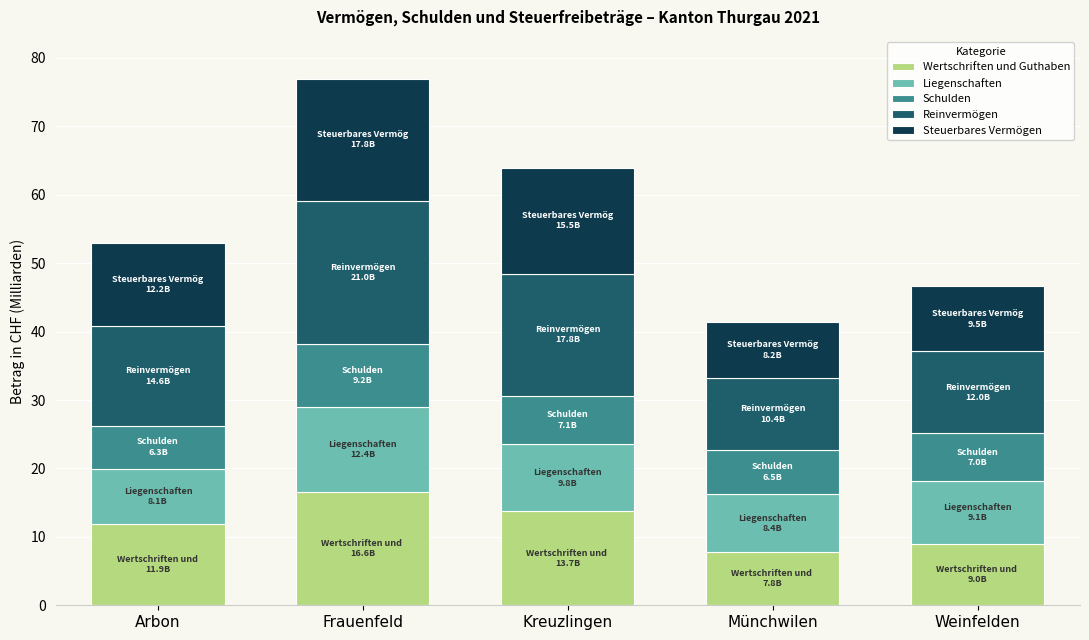

What is the approximate value of Wertschriften und Guthaben at Frauenfeld?

16.6